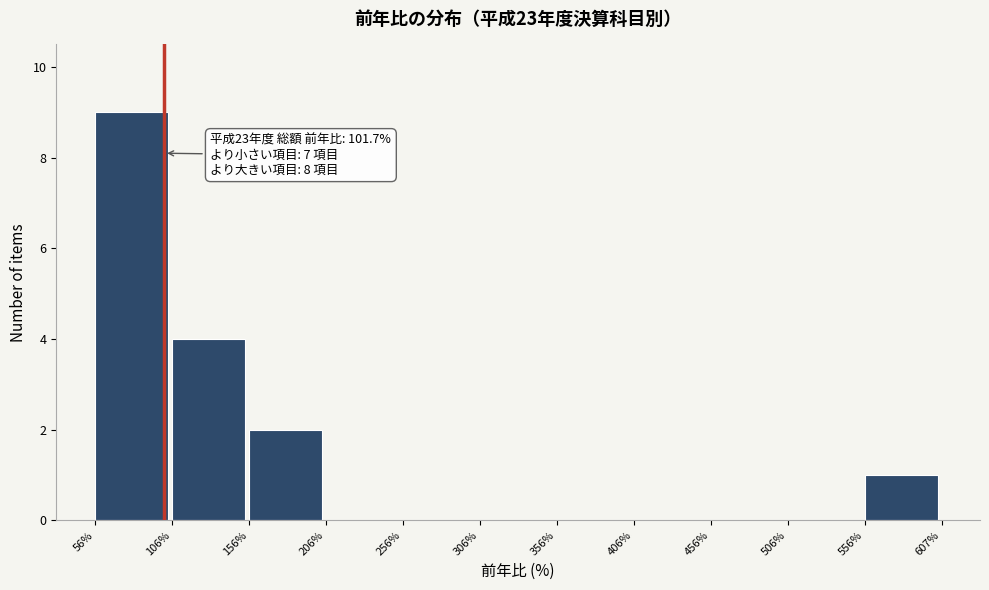

Which range on the x-axis has the tallest bar?

56% to 106%